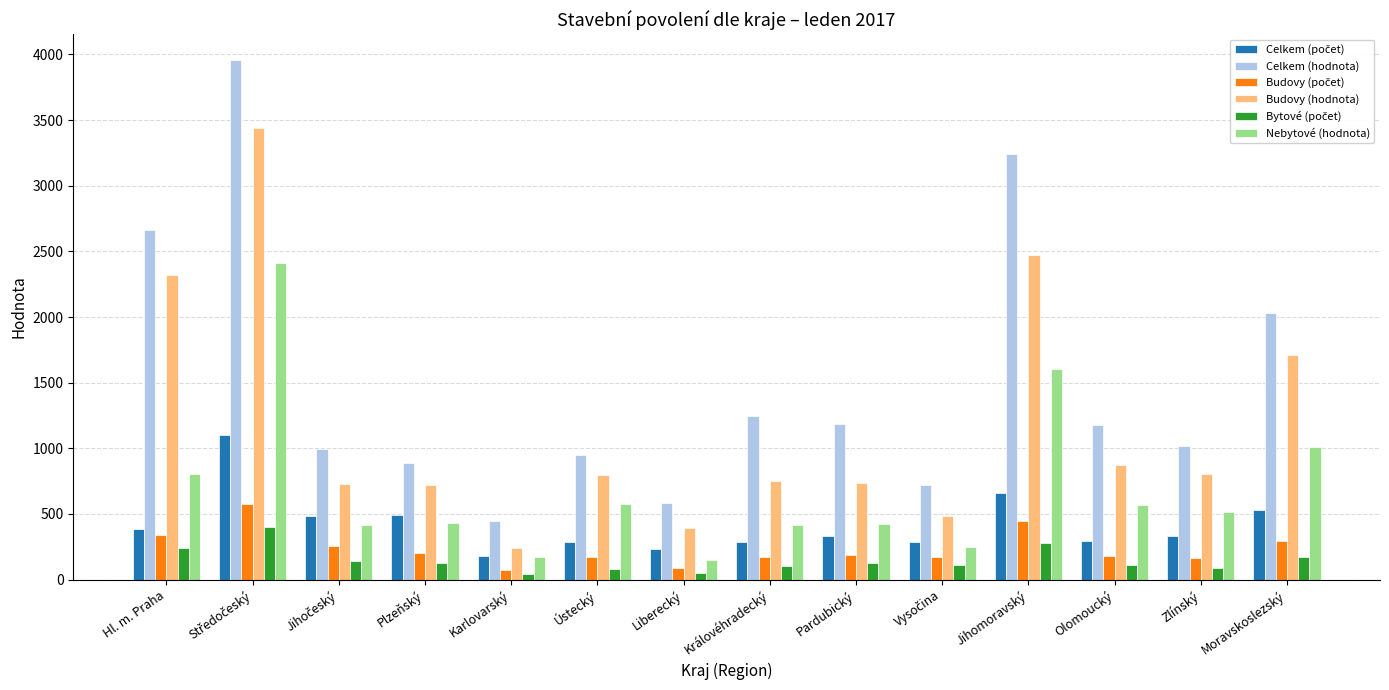

What is the lowest value of the Nebytové (hodnota) series?

152